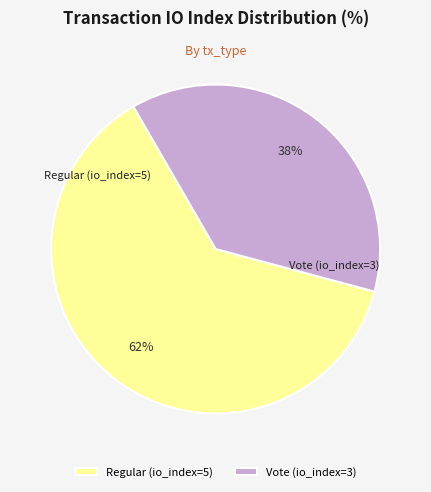

Which slice is the largest?

Regular (io_index=5)